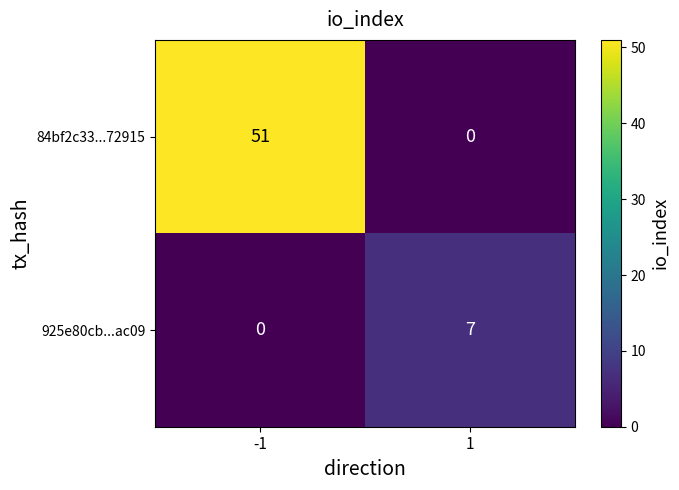

True or false: 84bf2c33...72915 has a value of 87 at -1.

False